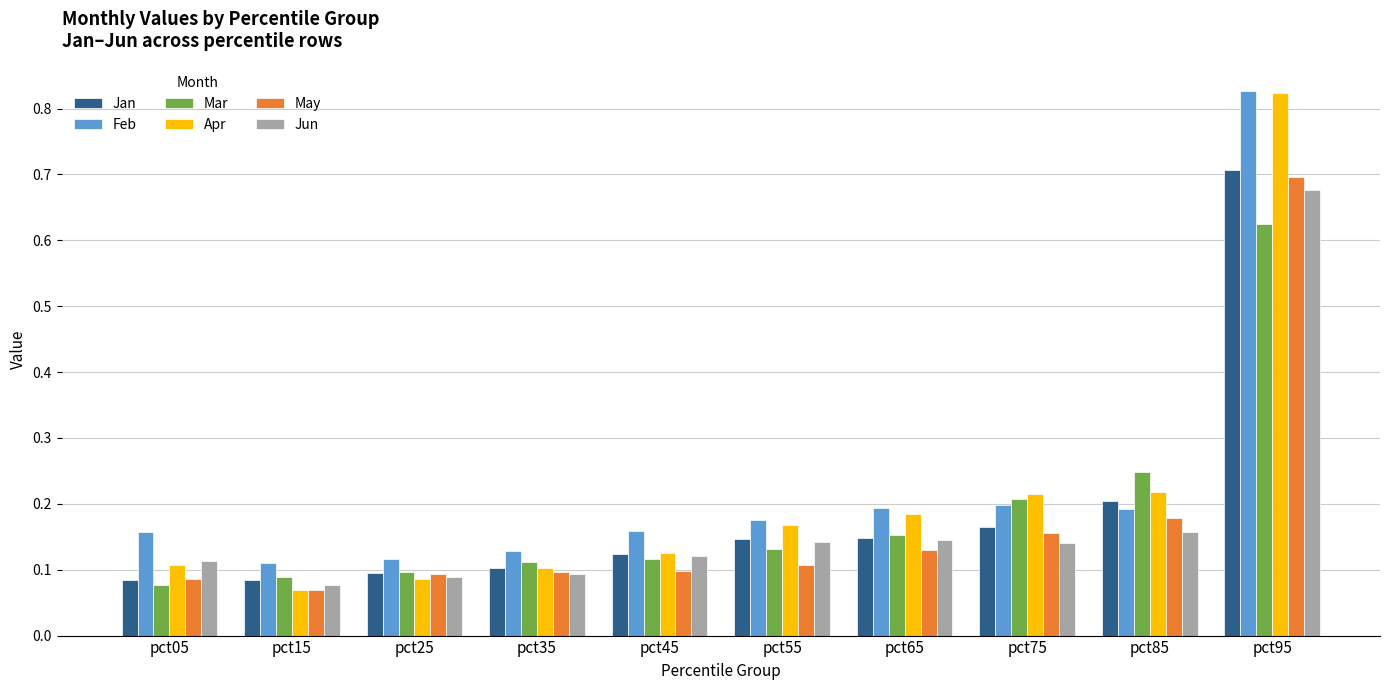

What is the sum of all Jun values?

1.8